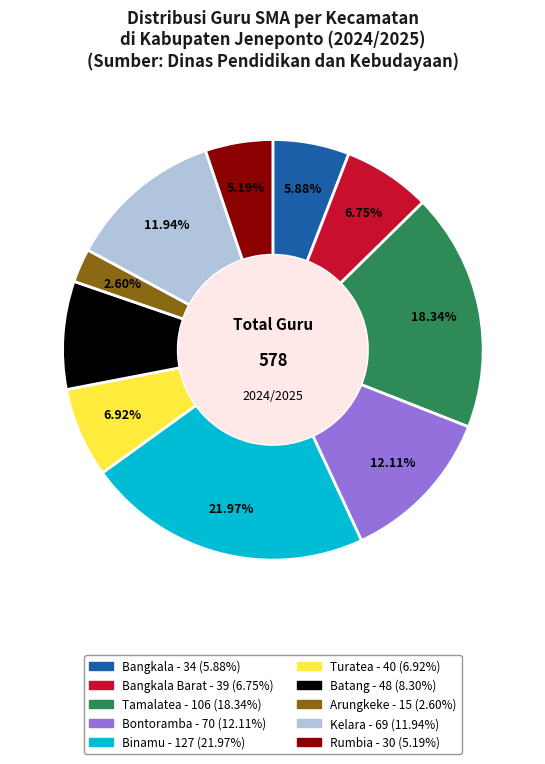

To the nearest percent, what is the average slice percentage?

10%